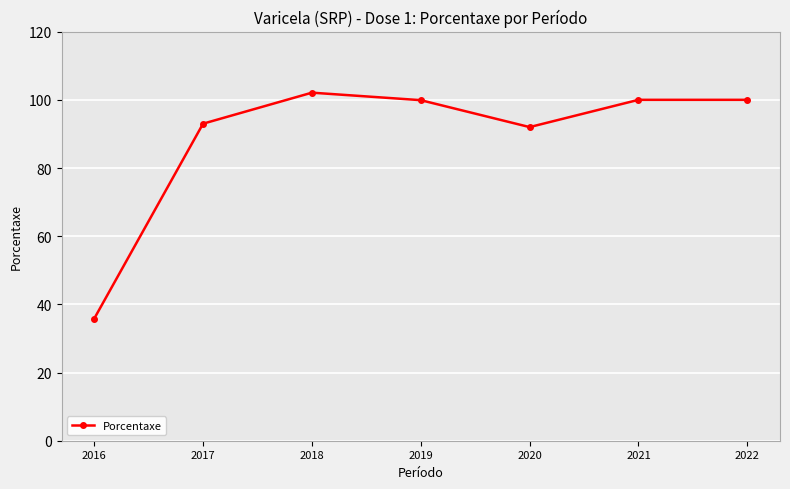

Which category has the lowest value across all series?

2016